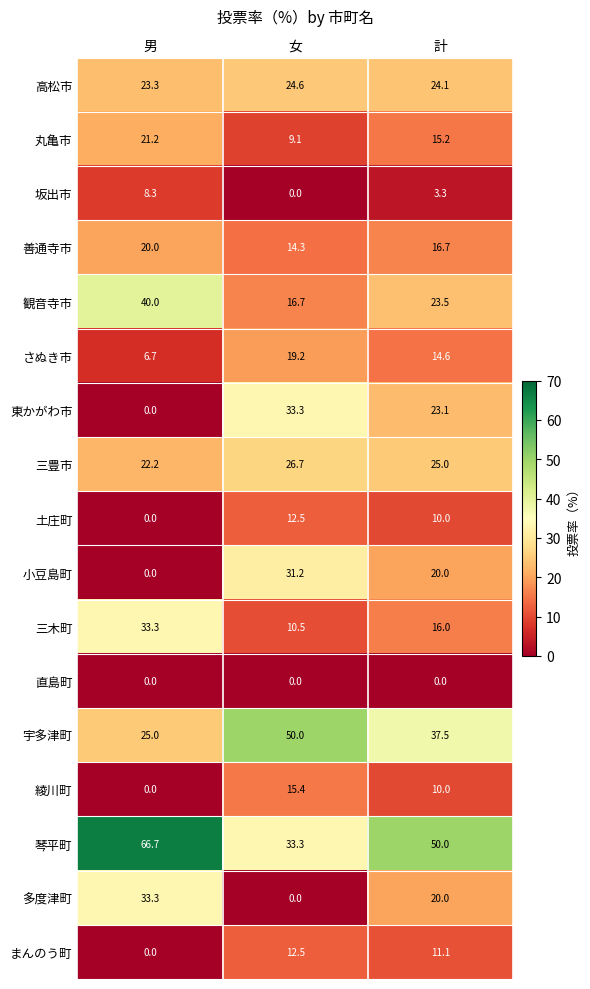

At which category is the sum across all series the highest?

計